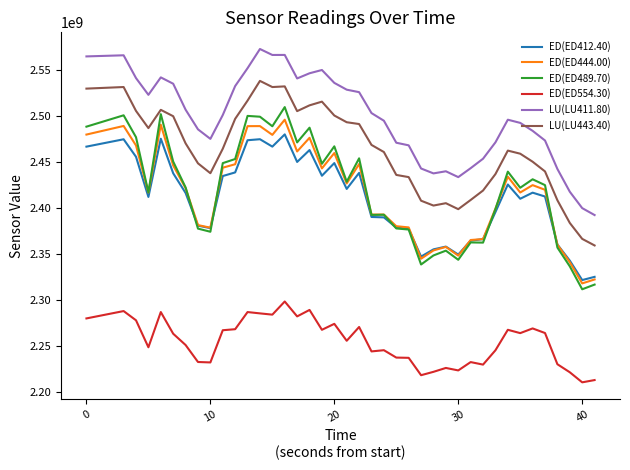

Which series has the largest total across all categories?

LU(LU411.80)